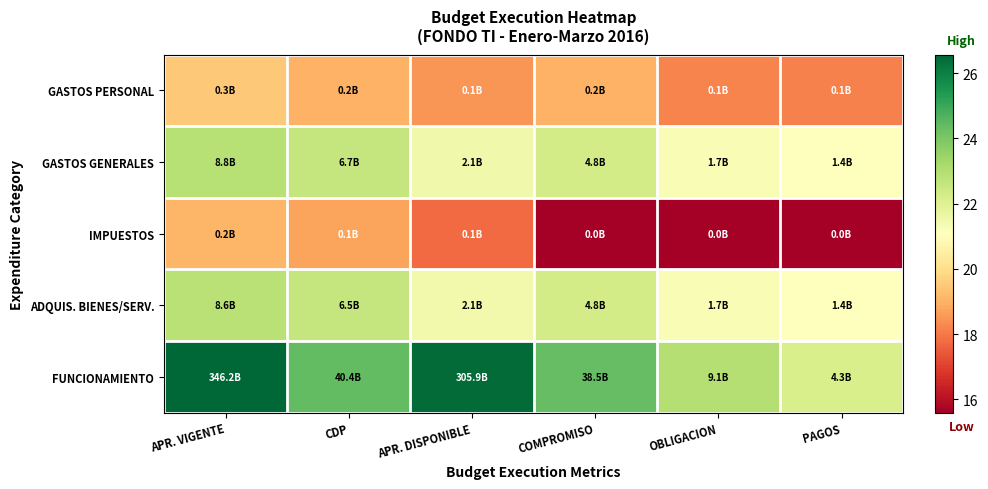

Which has a higher value, PAGOS or CDP?

CDP